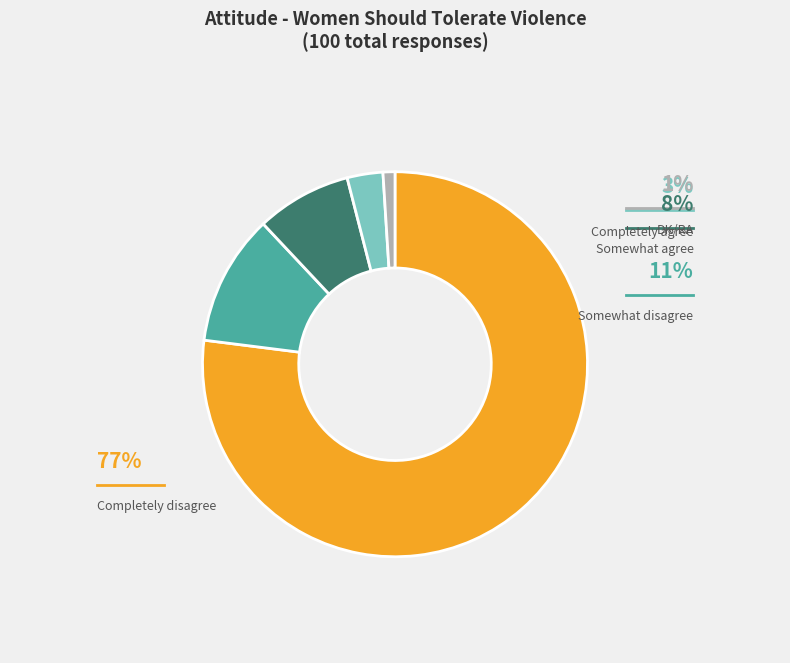

Rank the categories by value from highest to lowest.

Completely disagree, Somewhat disagree, Somewhat agree, Completely agree, DK/RA